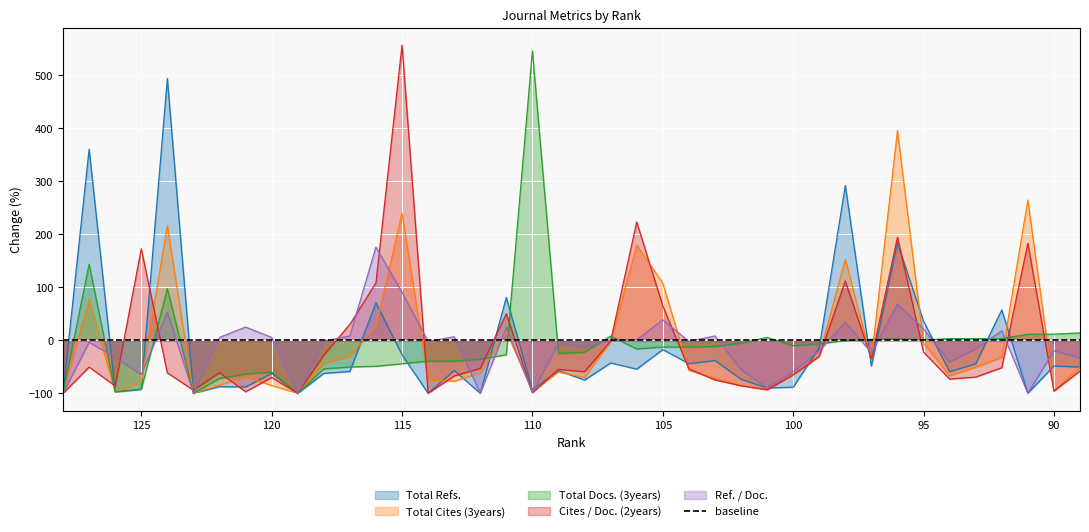

What is the difference between the second highest and minimum values in the Ref. / Doc. series?

190.6